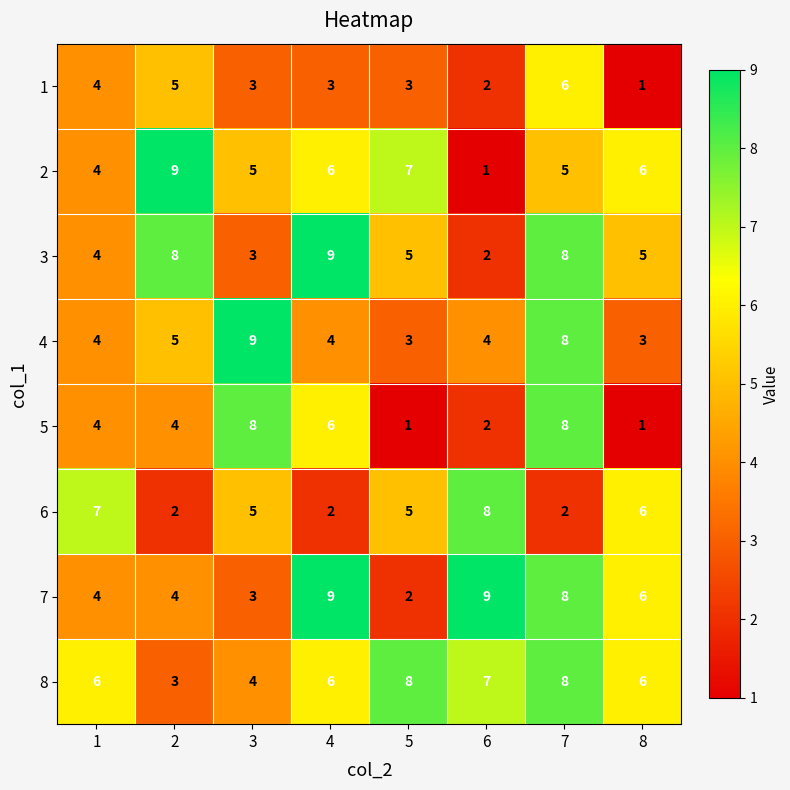

What is the difference between the highest and lowest values at 7?

6